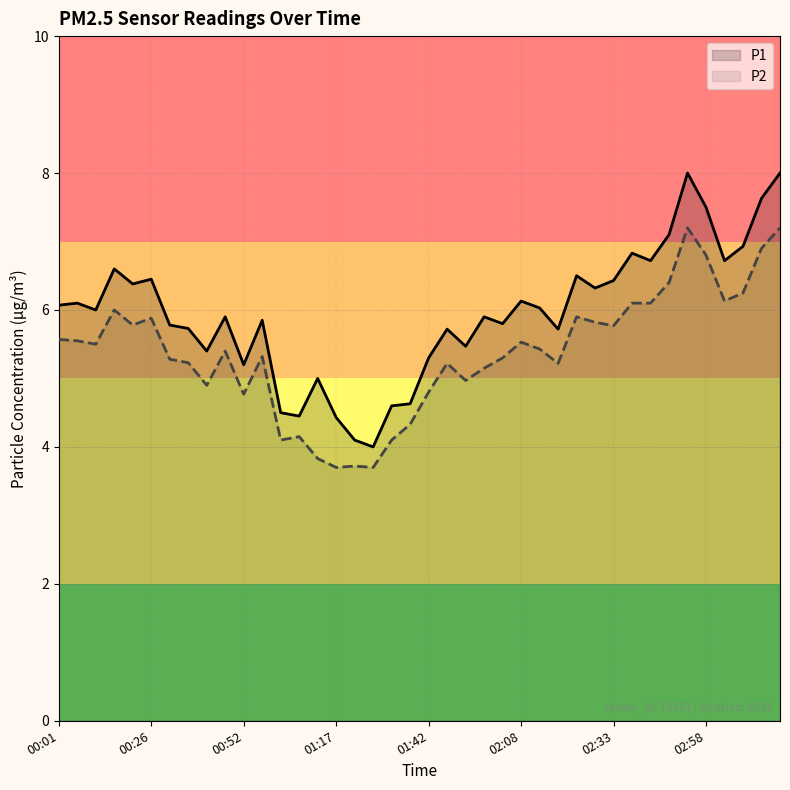

What is the difference between the highest and lowest values at 01:42?

0.5